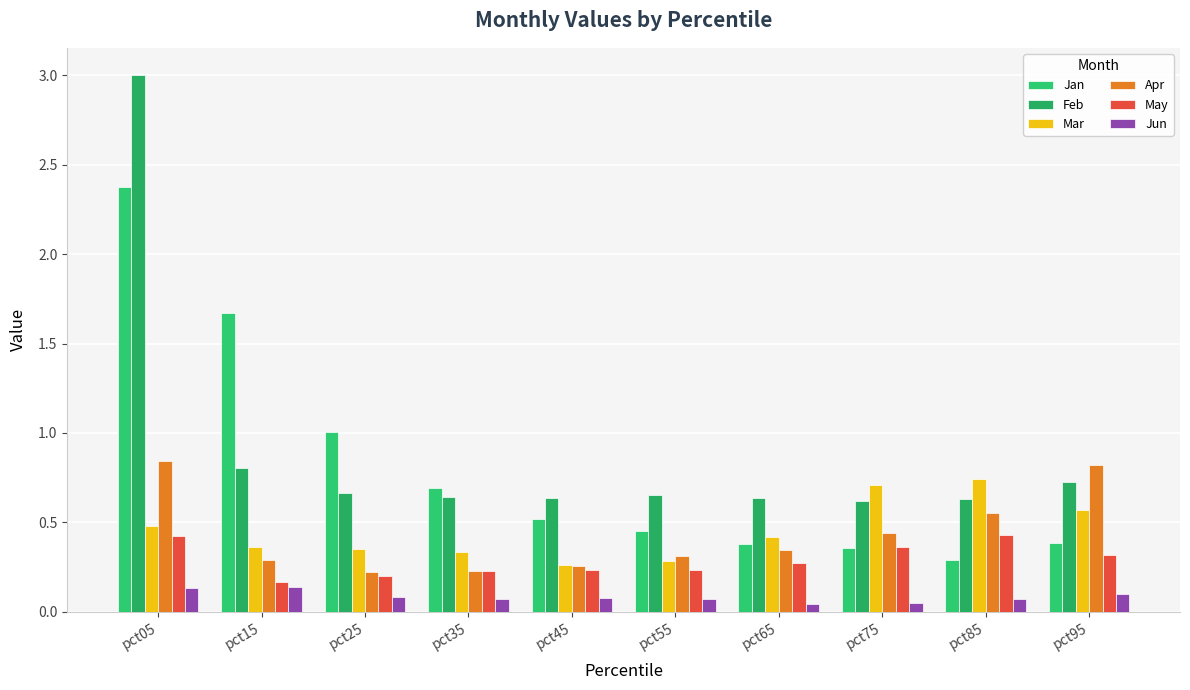

Is it true that May equals 0.1 at pct35?

False